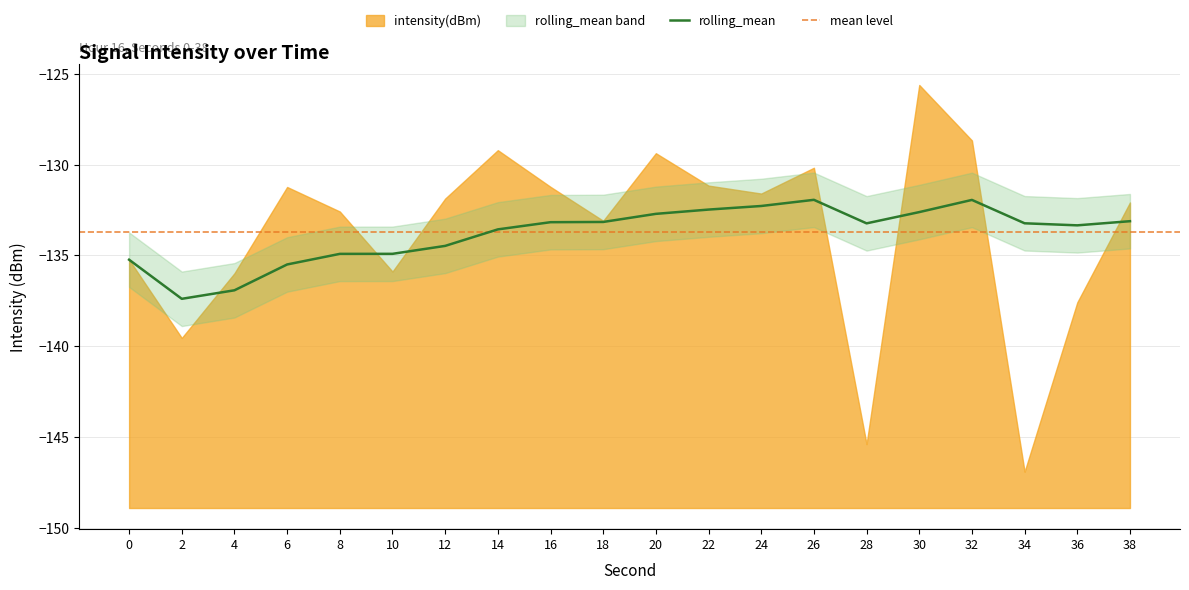

What is the sum of all values?

-2676.1